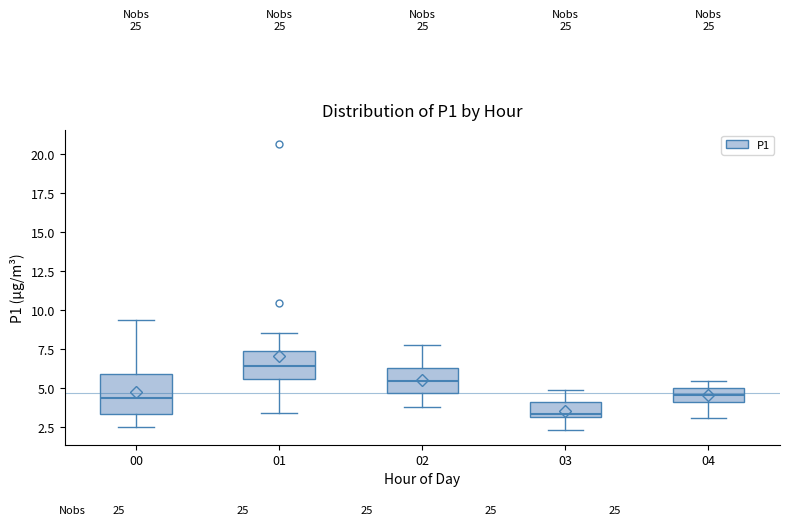

Reading left to right, read every box against the y-axis: the position of its median line, the range the box covers, and the ends of its whiskers. The values are not printed on the chart, so give them approximately, as read against the axis.

00: median 4.5, box 3.5 to 6.0, whiskers 2.5 to 9.5
01: median 6.5, box 5.5 to 7.5, whiskers 3.5 to 8.5
02: median 5.5, box 4.5 to 6.5, whiskers 4.0 to 8.0
03: median 3.5, box 3.0 to 4.0, whiskers 2.5 to 5.0
04: median 4.5, box 4.0 to 5.0, whiskers 3.0 to 5.5